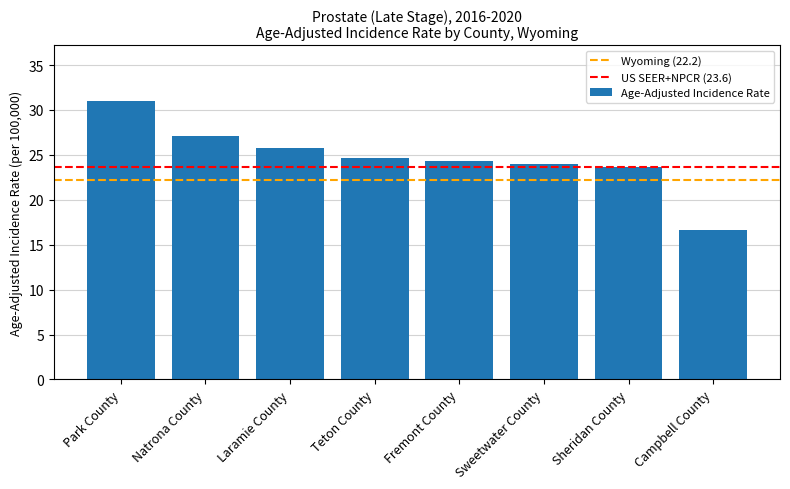

At which label is the value closest to 23?

Sheridan County